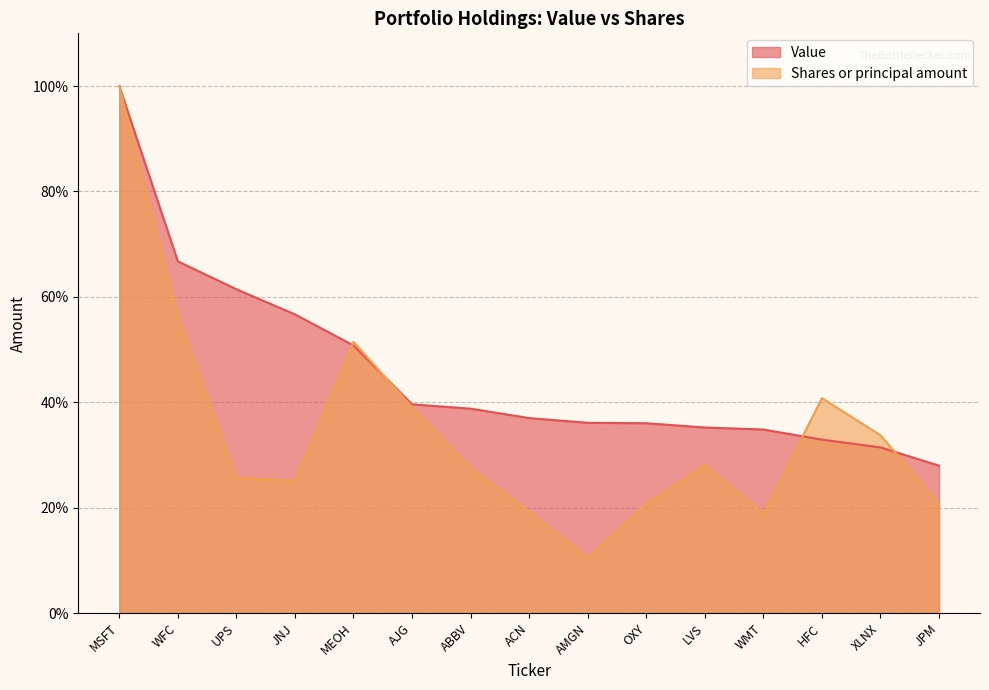

The Shares or principal amount series shows 51.5 at MEOH. True or false?

True